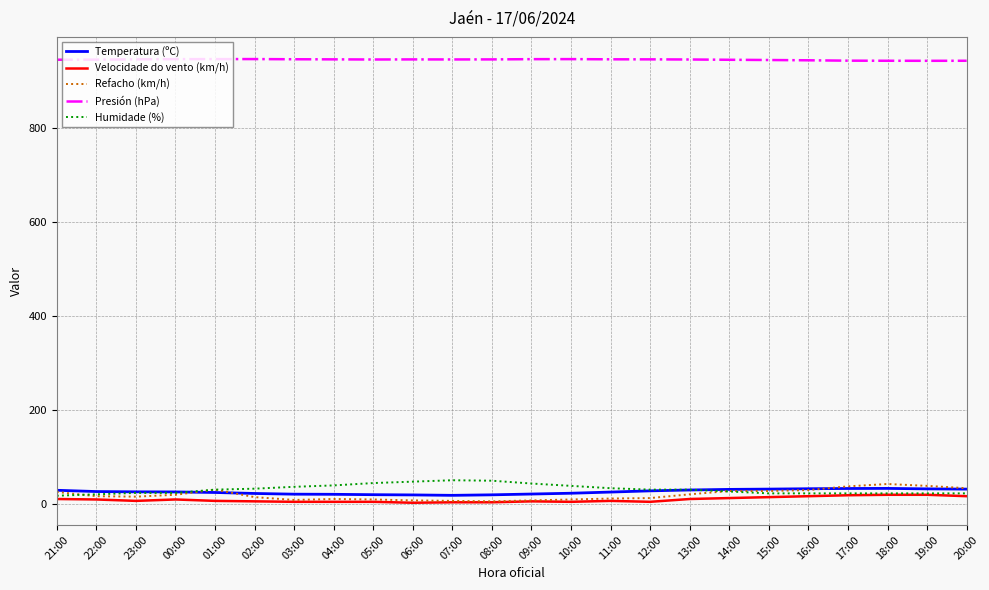

True or false: Presión (hPa) and Velocidade do vento (km/h) cross at least once.

False